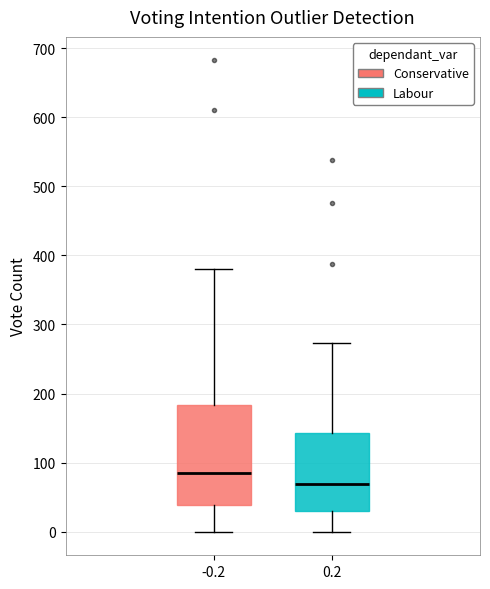

Reading left to right, transcribe this box plot: for each box, give where its median line is, the range the box spans, and where its two whiskers end, as read against the y-axis. The values are not printed on the chart, so give them approximately, as read against the axis.

-0.2: median 90, box 40 to 180, whiskers 0 to 380
0.2: median 70, box 30 to 140, whiskers 0 to 270